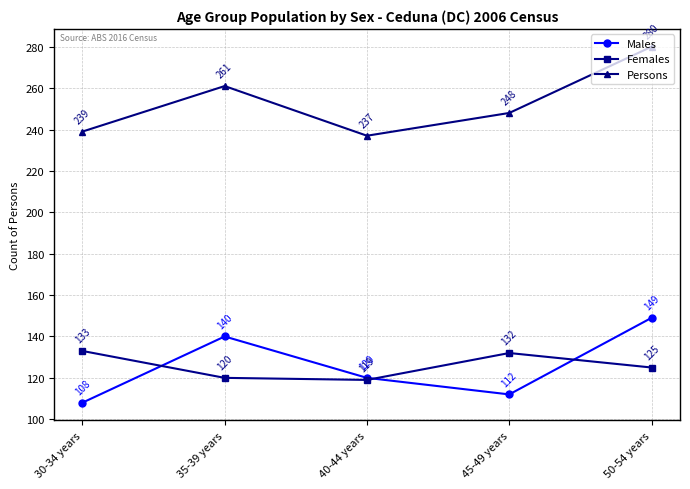

How many interior local peaks does the Persons series have?

1